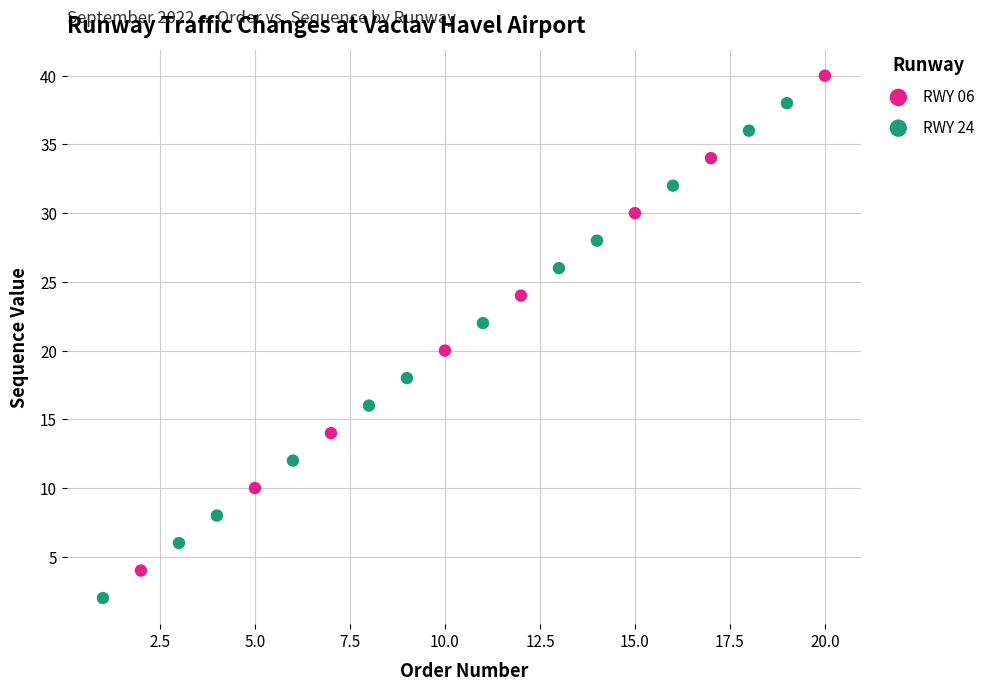

Which series contains the lowest Y value?

RWY 24